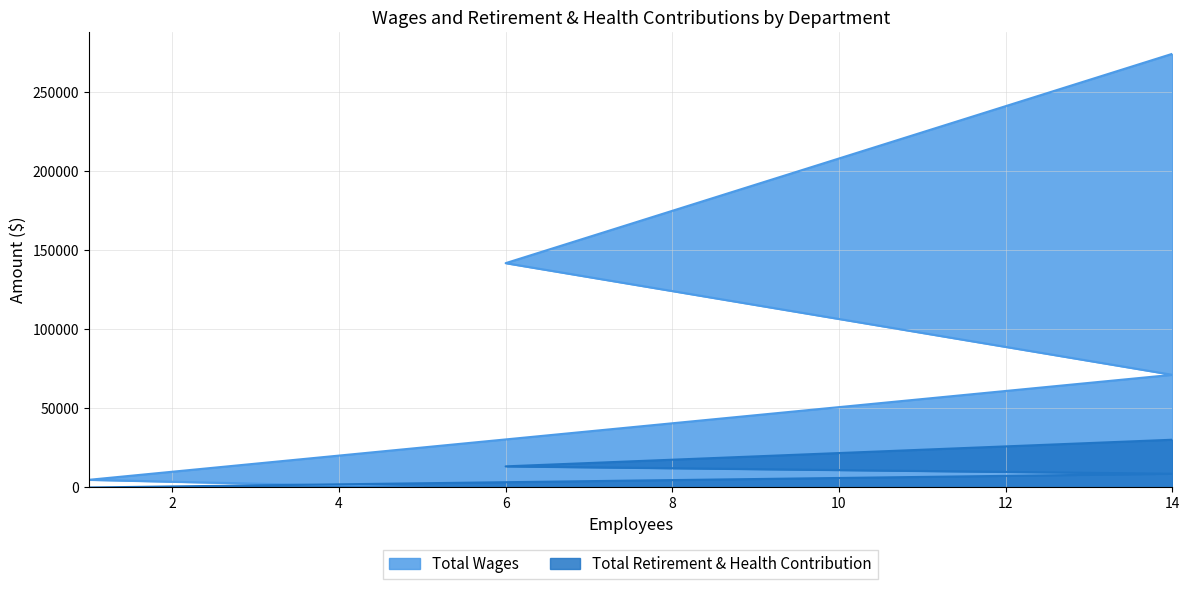

What is the sum of all Total Wages values?

491797